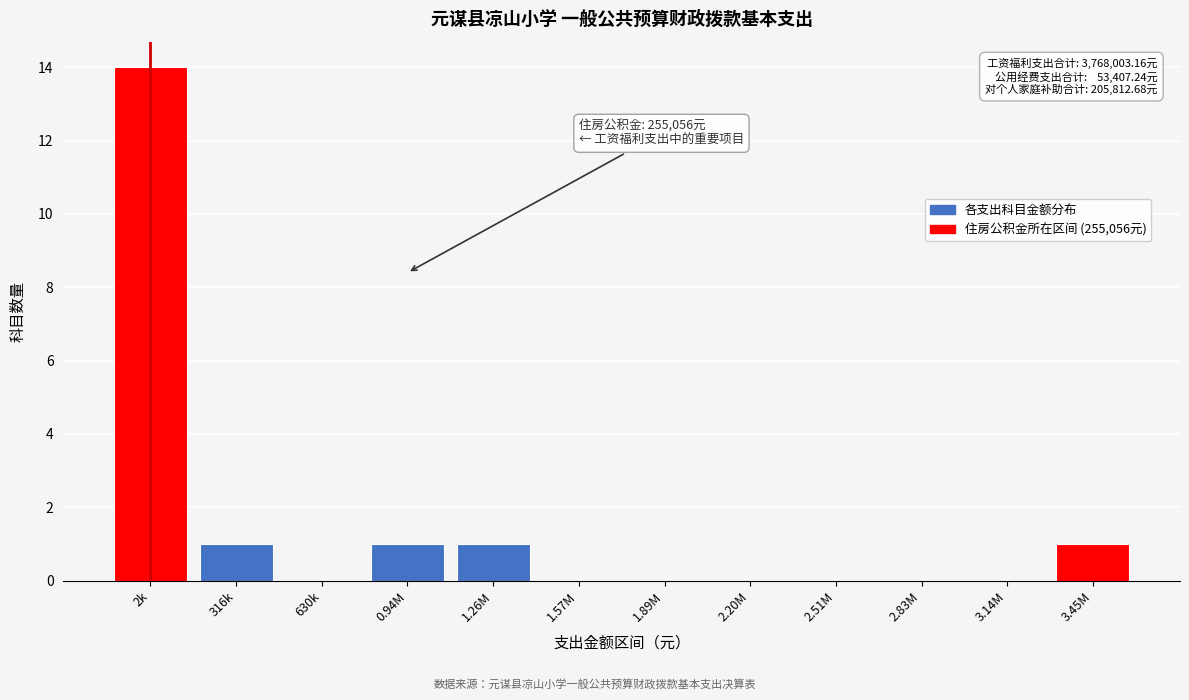

Reading left to right, what are all the values shown in this chart?

2k=14	316k=1	630k=0	0.94M=1	1.26M=1	1.57M=0	1.89M=0	2.20M=0	2.51M=0	2.83M=0	3.14M=0	3.45M=1